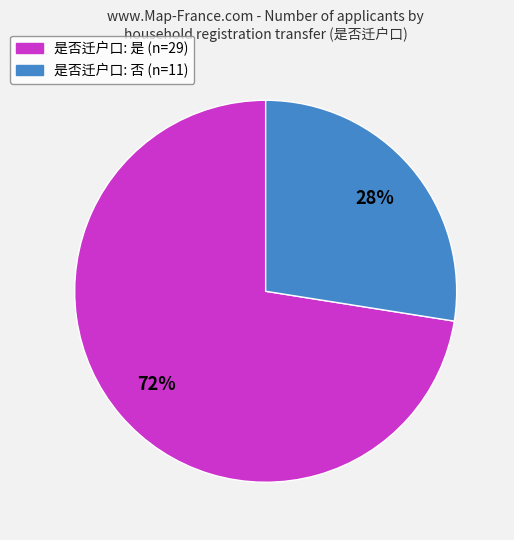

Is there a majority slice in this chart?

Yes